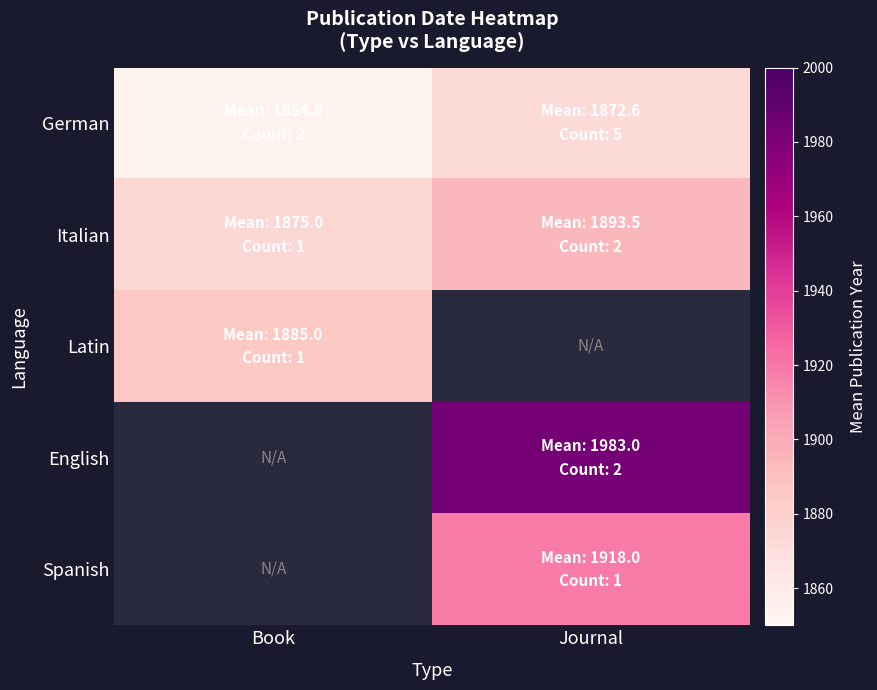

Count the number of data series in this chart.

5